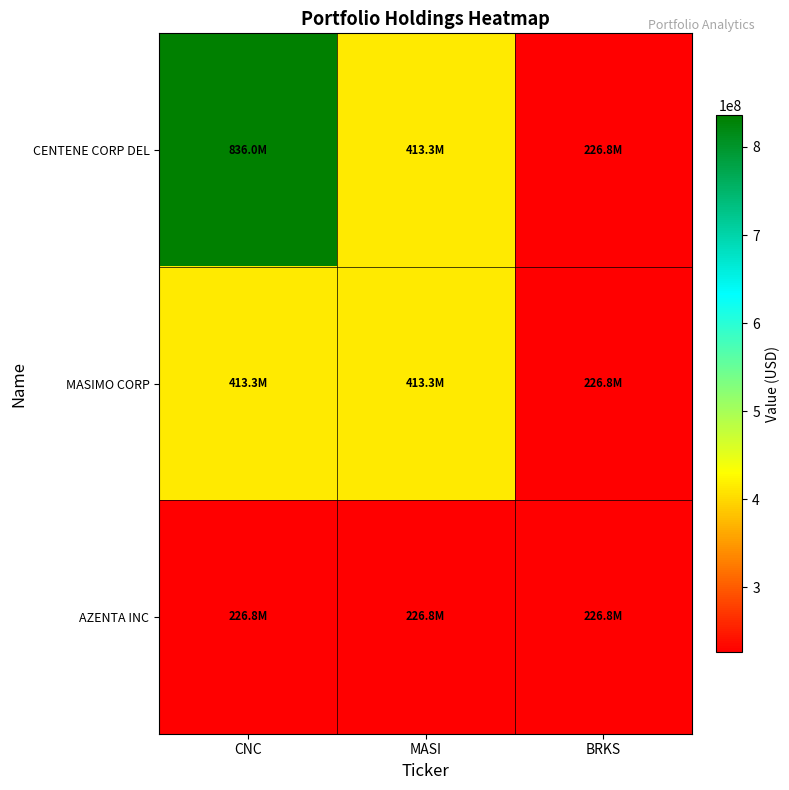

Reading right to left, transcribe all the data shown in this chart.

CENTENE CORP DEL: BRKS=226808761	MASI=413281258	CNC=836016053
MASIMO CORP: BRKS=226808761	MASI=413281258	CNC=413281258
AZENTA INC: BRKS=226808761	MASI=226808761	CNC=226808761